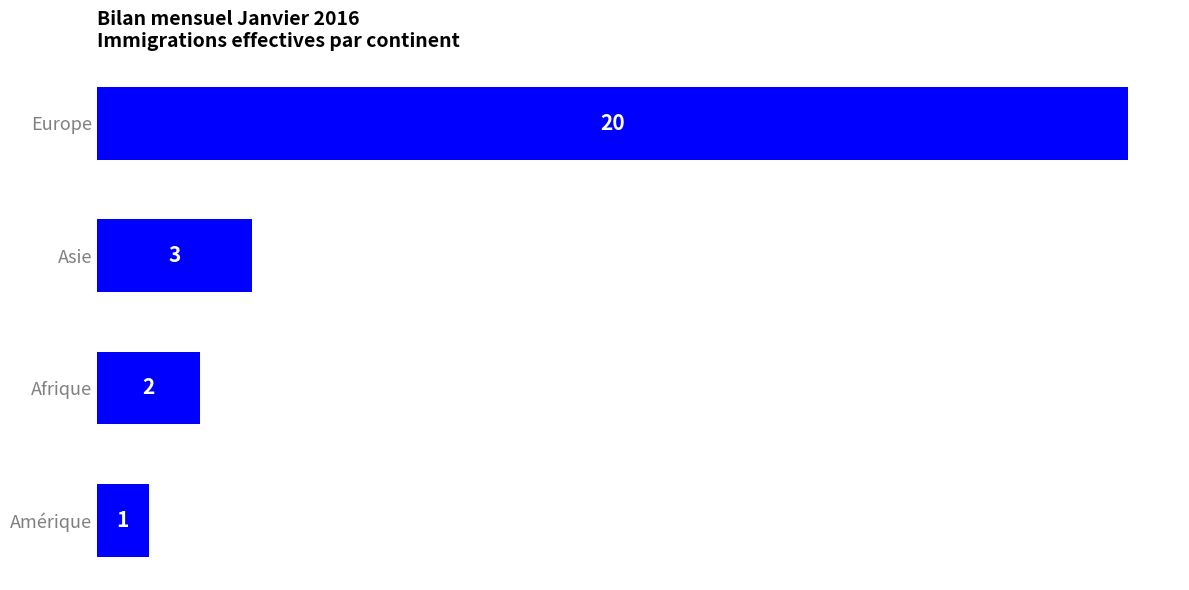

Is it true that the value at Afrique is 3?

False